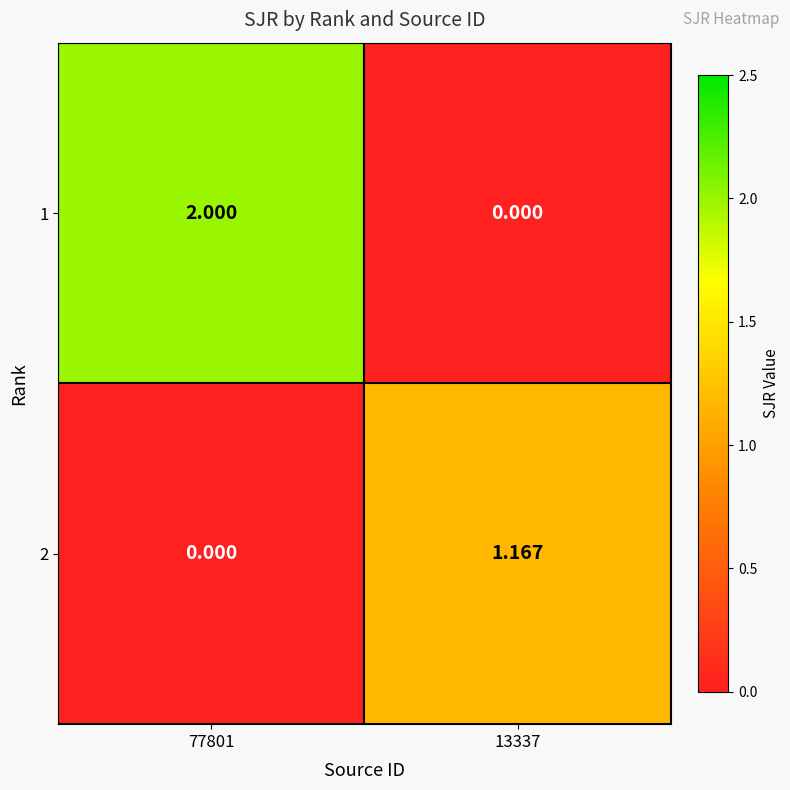

At which category is the sum across all series the highest?

77801